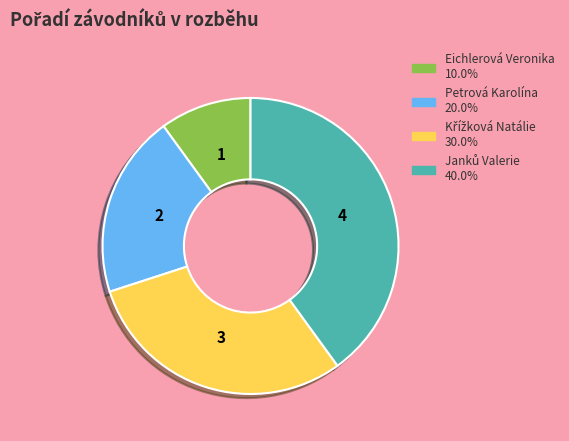

Does Eichlerová Veronika account for over 50% of the chart?

No